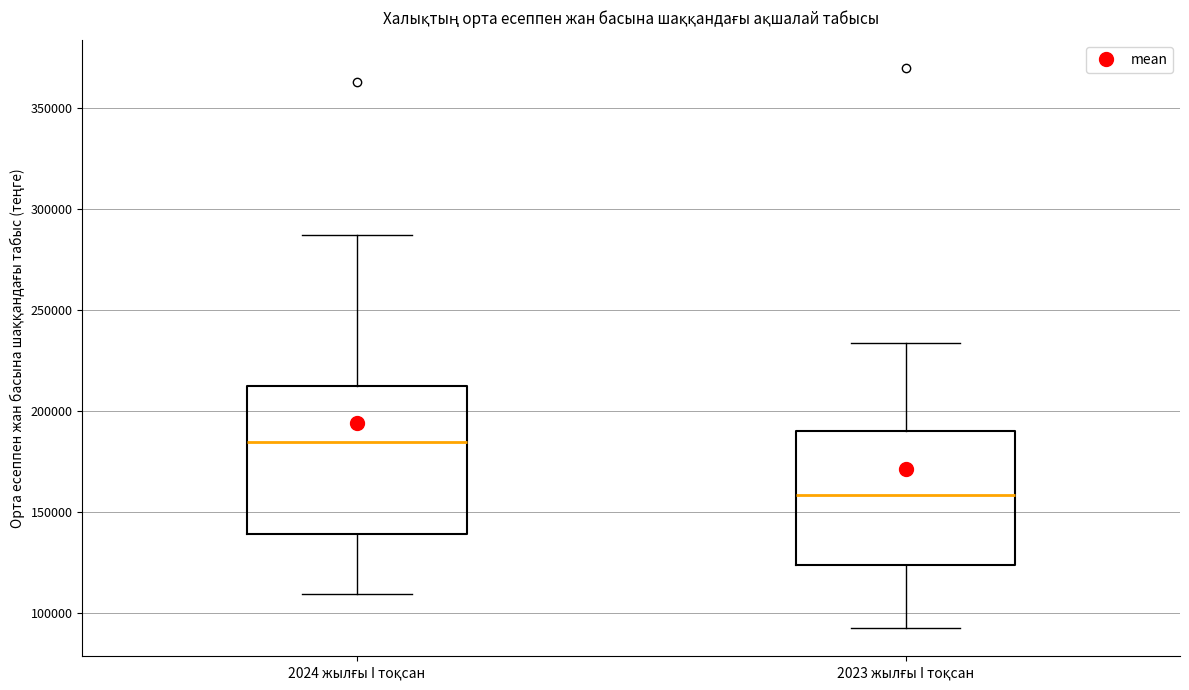

Which box is the tallest, from its lower edge to its upper edge?

2024 жылғы I тоқсан